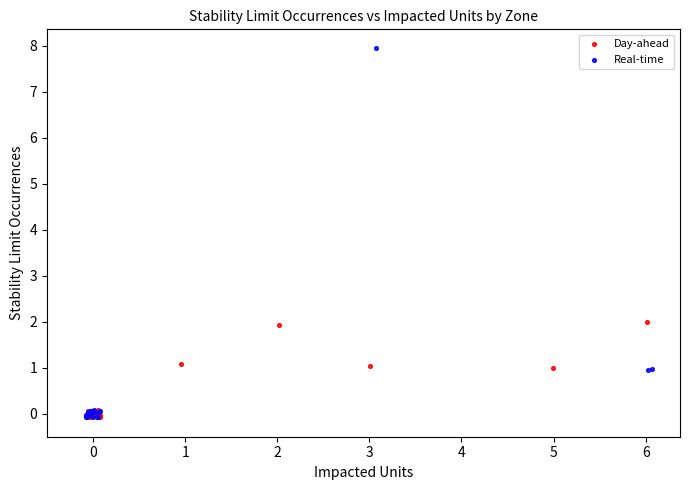

Which series contains the highest Y value?

Real-time